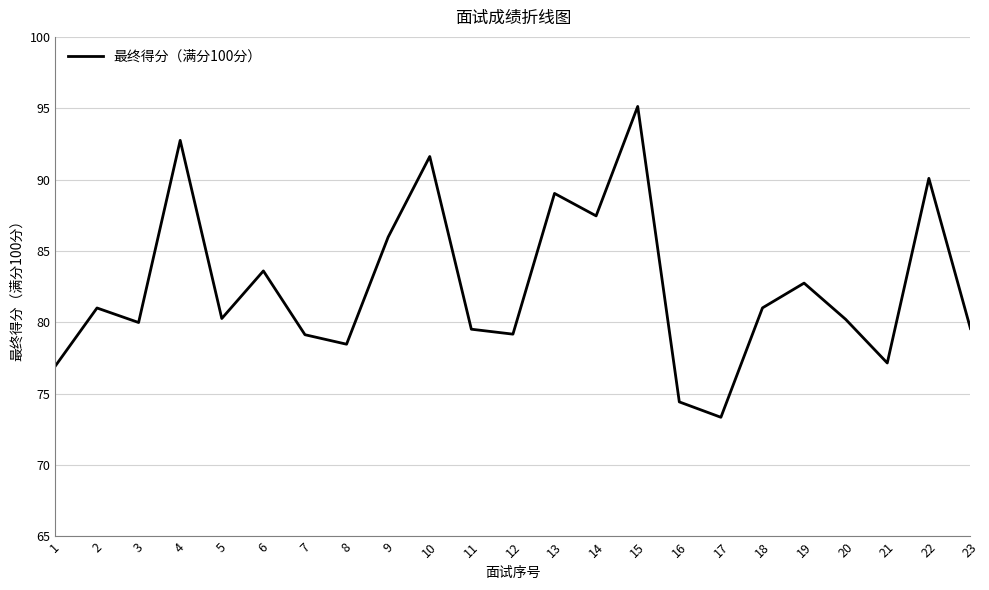

How many interior local peaks (higher than both neighbors) does the data have?

8